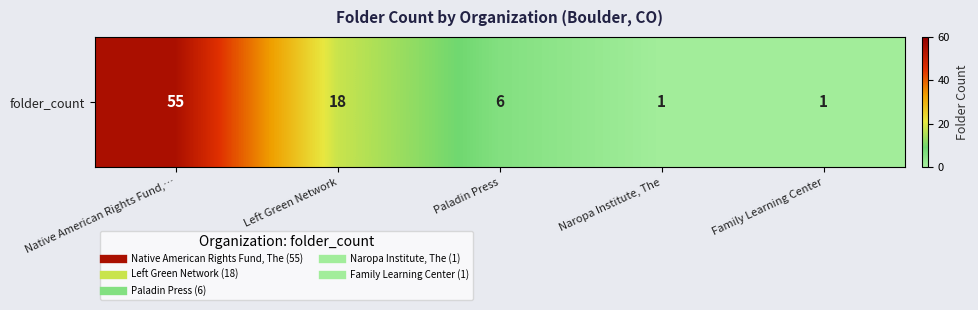

What is the sum of the values at Naropa Institute, The and Left Green Network?

19